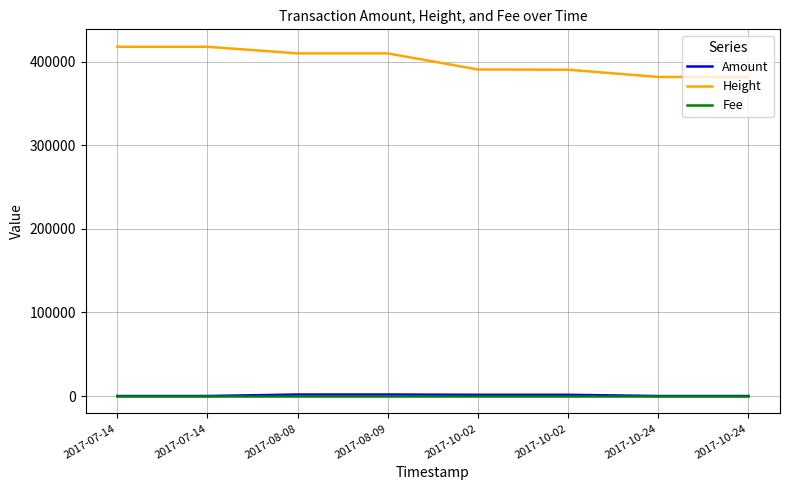

At how many categories does at least one series exceed 24647?

8